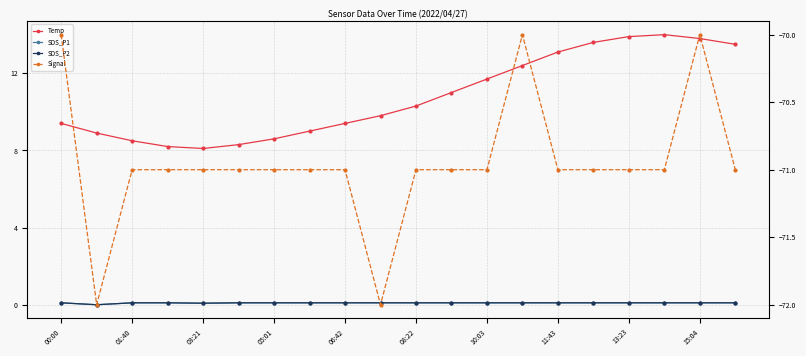

List the series in order of their peak value, lowest first.

Signal, SDS_P1, SDS_P2, Temp